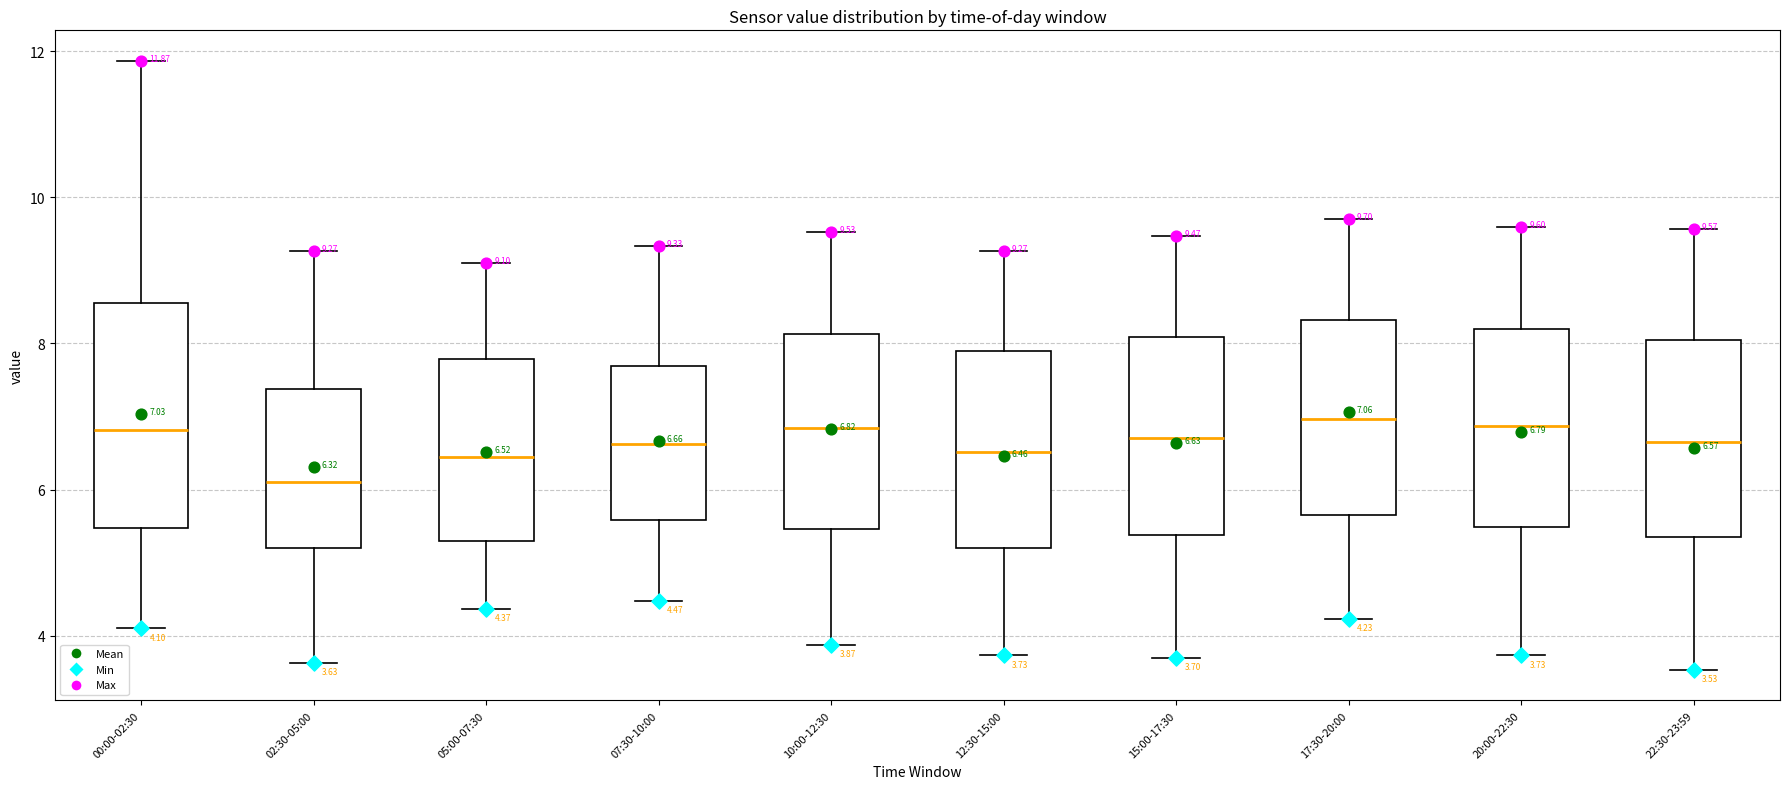

Comparing the boxes themselves (not the whiskers), which one is the tallest?

00:00-02:30